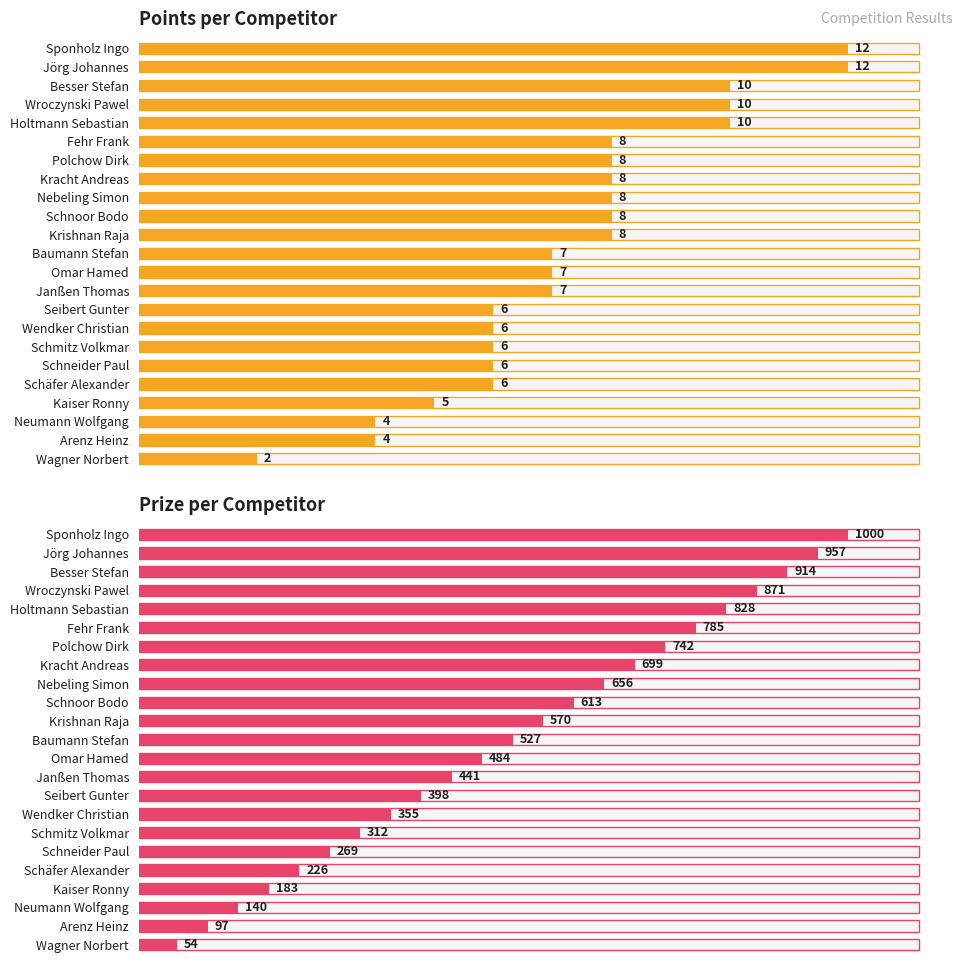

What is the label of the 23rd bar from the right?

Sponholz Ingo